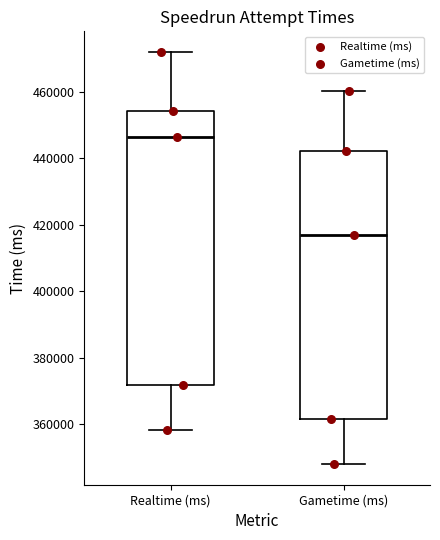

Where is the upper edge of the box for Realtime (ms) on the y-axis? The values are not printed on the chart, so give them approximately, as read against the axis.

454000